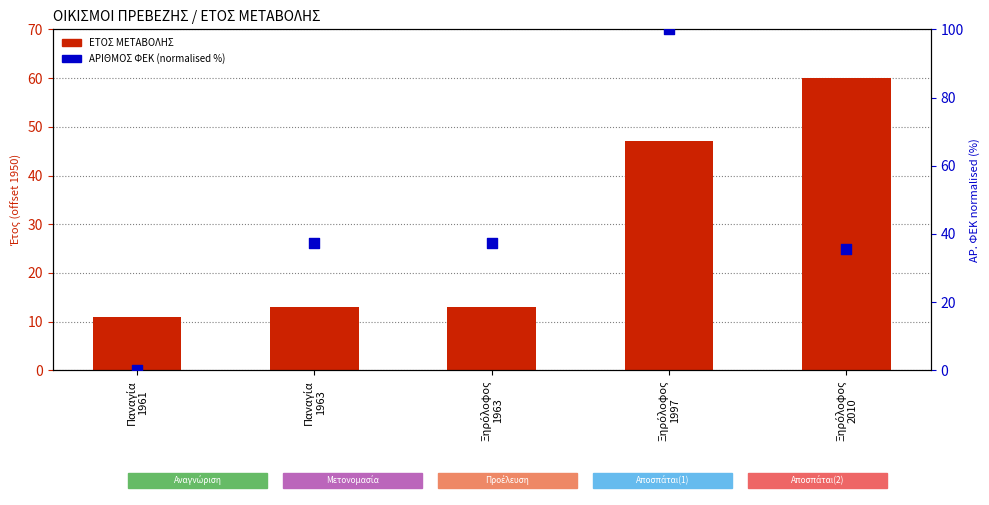

What are all the series names shown in the legend?

ΕΤΟΣ ΜΕΤΑΒΟΛΗΣ (offset 1950), ΑΡΙΘΜΟΣ ΦΕΚ (normalised %)